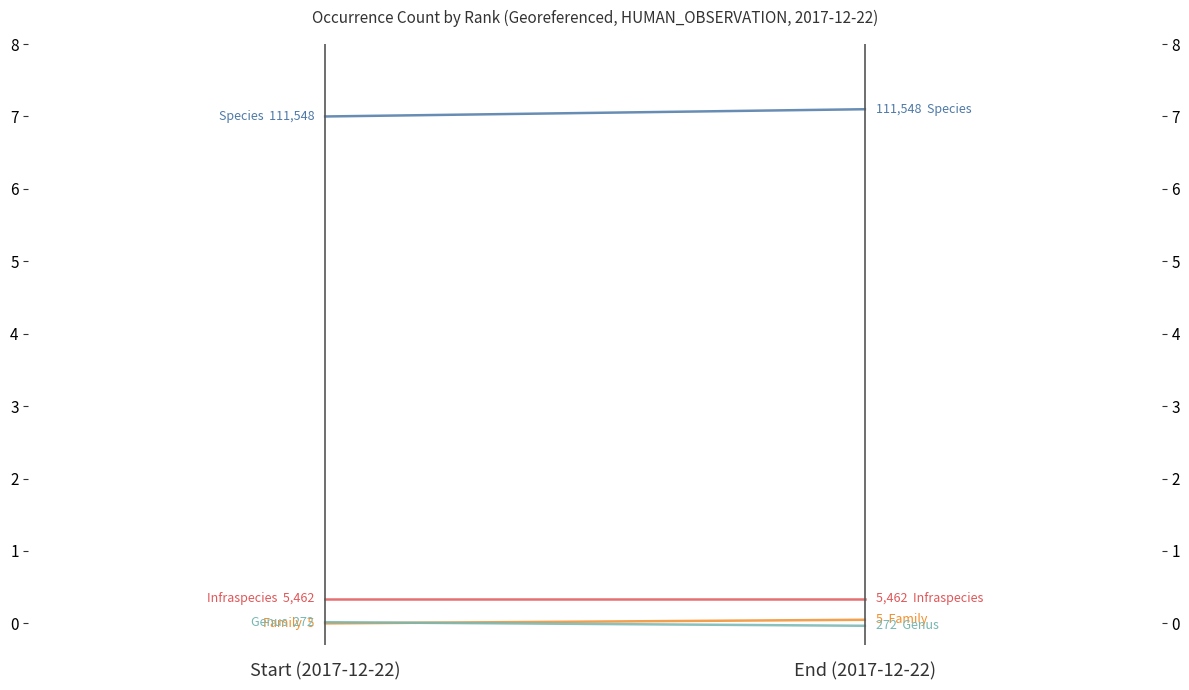

Reading left to right, what are all the values shown in this chart?

Infraspecies: 0.3	0.3
Family: 0.0	0.1
Genus: 0.0	-0.0
Species: 7.0	7.1